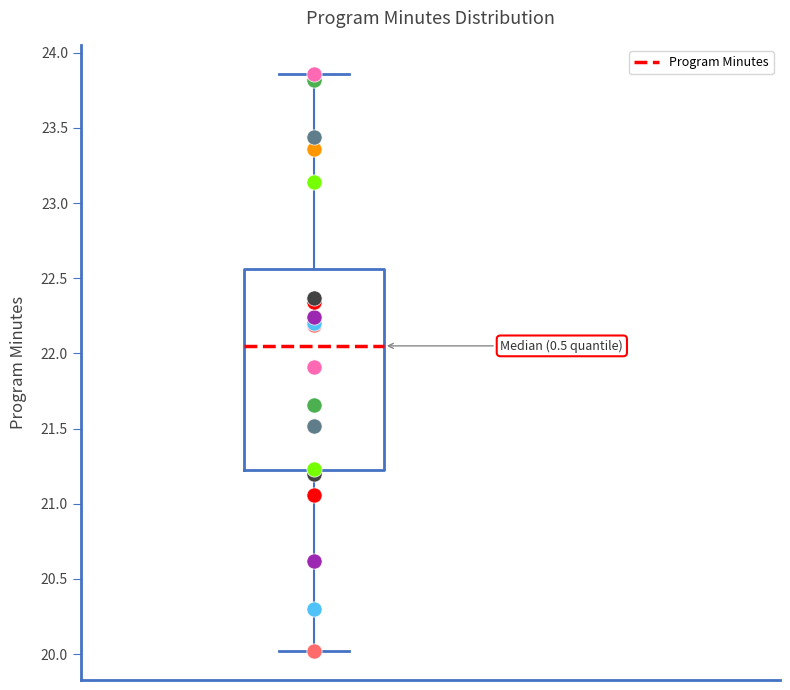

Read this box plot against the y-axis: the position of the median line, the range covered by the box, and the ends of both whiskers. The values are not printed on the chart, so give them approximately, as read against the axis.

median 22.05, box 21.20 to 22.55, whiskers 20.00 to 23.85